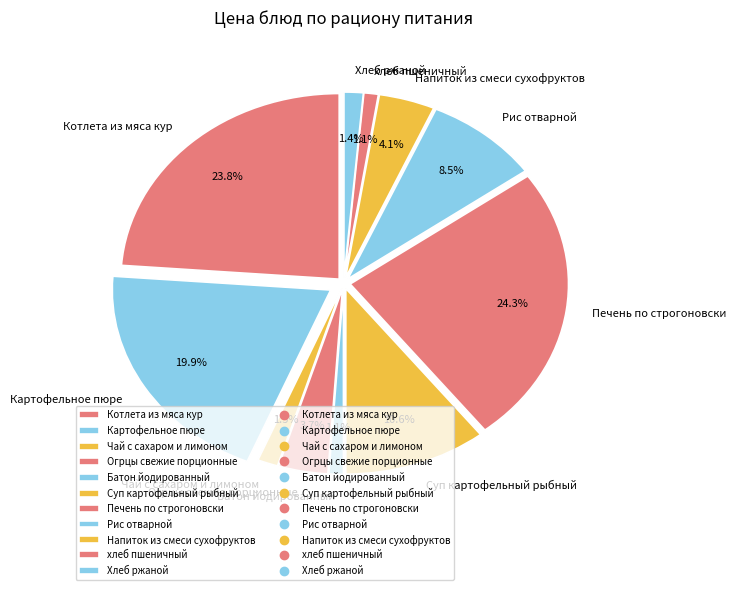

Is there any slice that represents more than half of the pie?

No